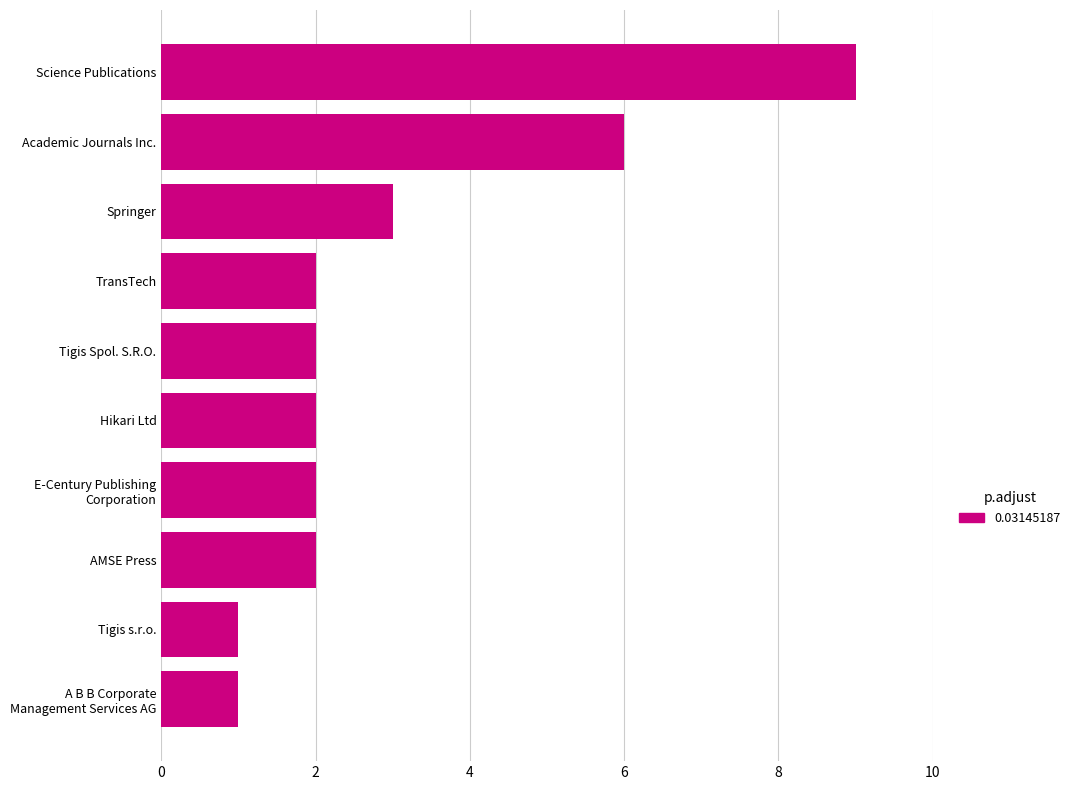

What is the approximate value at Springer?

3